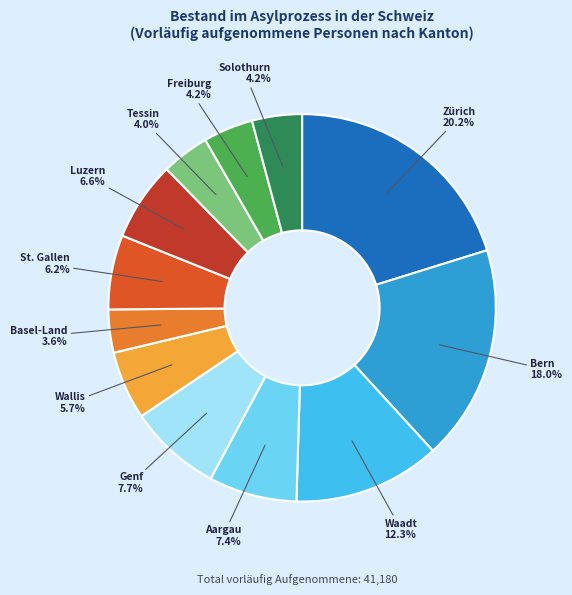

Which slice is the largest?

Zürich